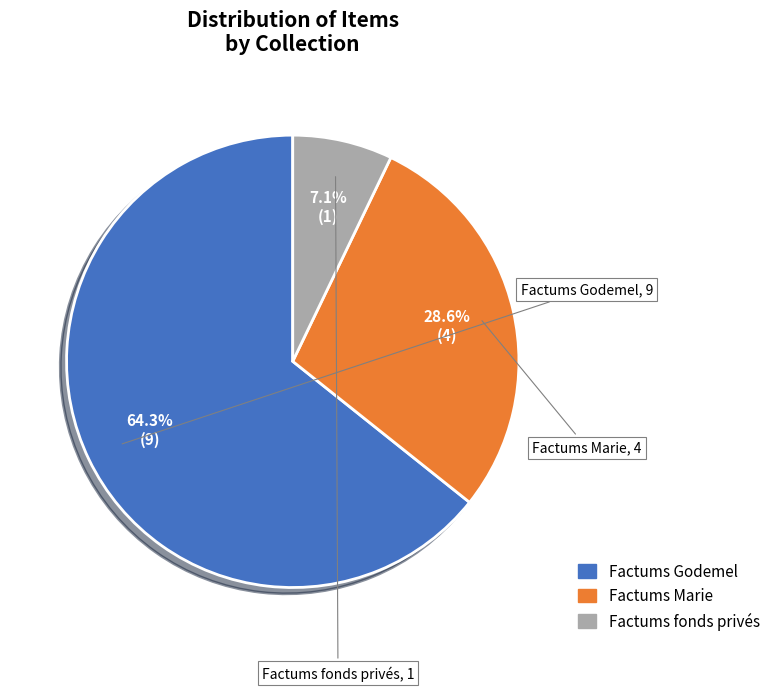

Is there a majority slice in this chart?

Yes